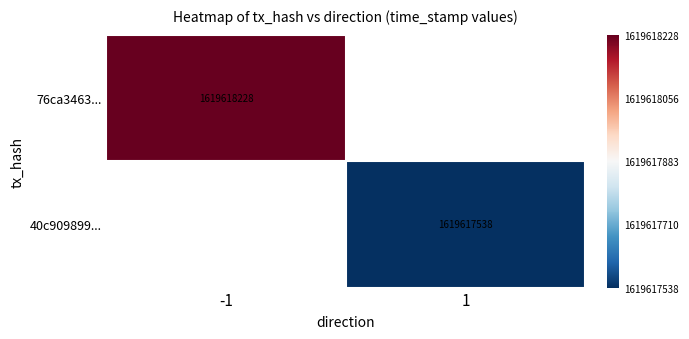

Is the value of 40c909899... at 1 greater than the value of 76ca3463... at -1?

No